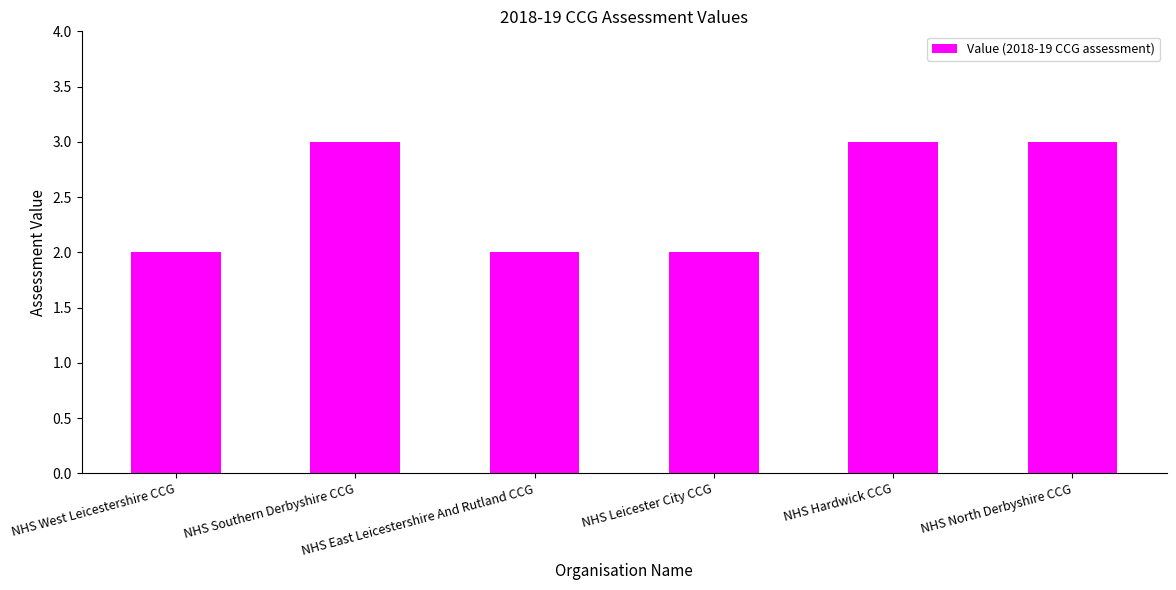

How many data points are less than 3?

3